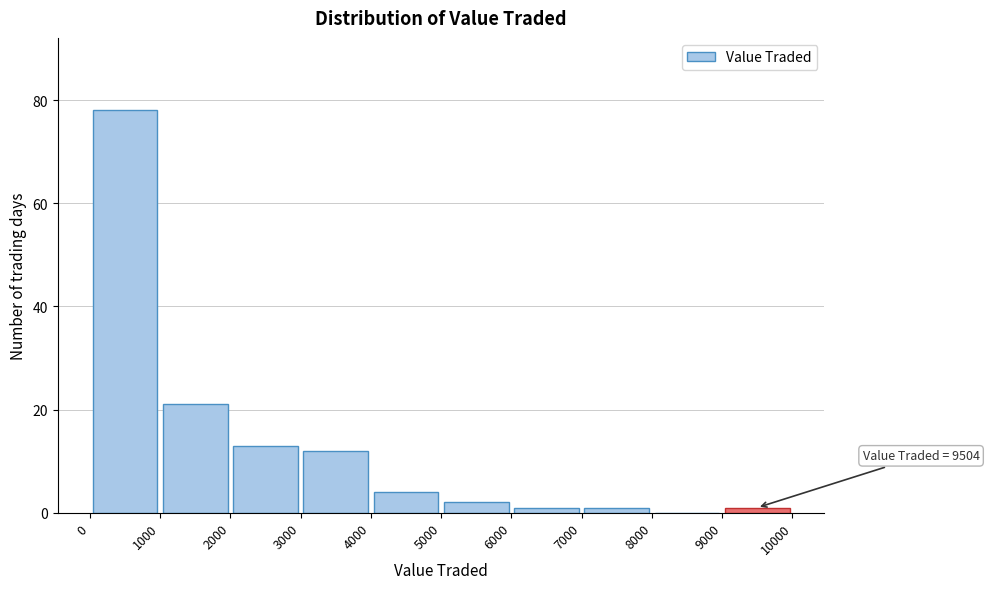

Over which range of the x-axis is the bar tallest?

0 to 1000